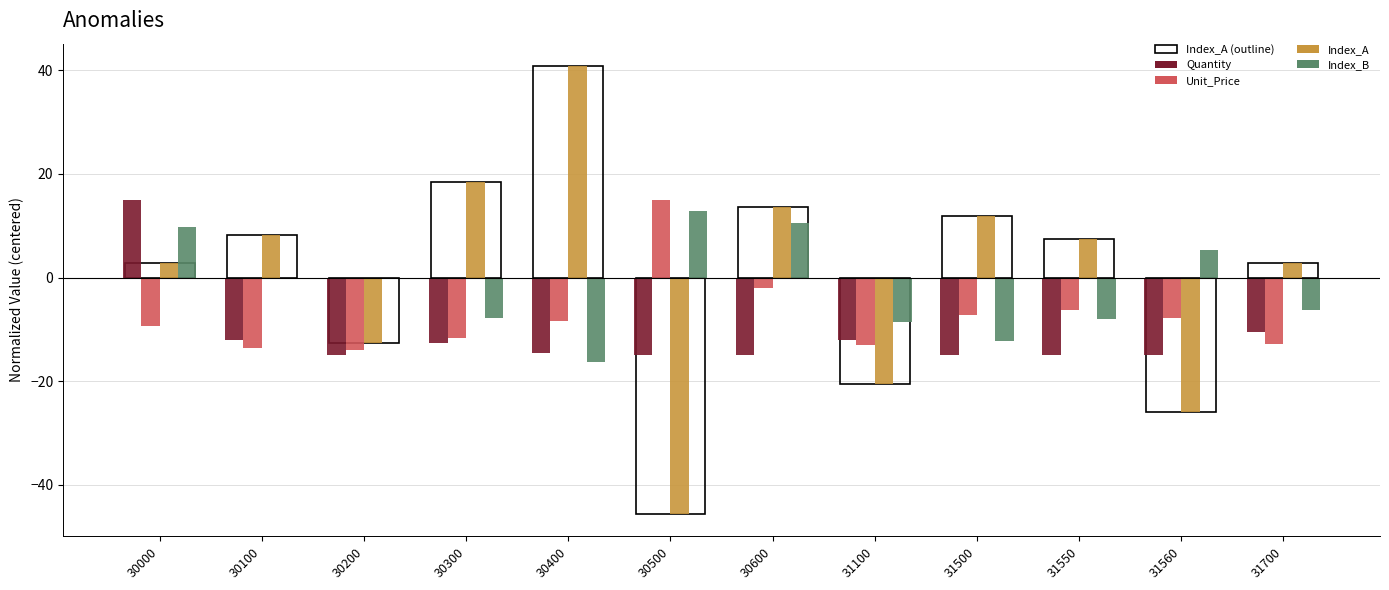

True or false: Index_A has a value of 12.7 at 30100.

False